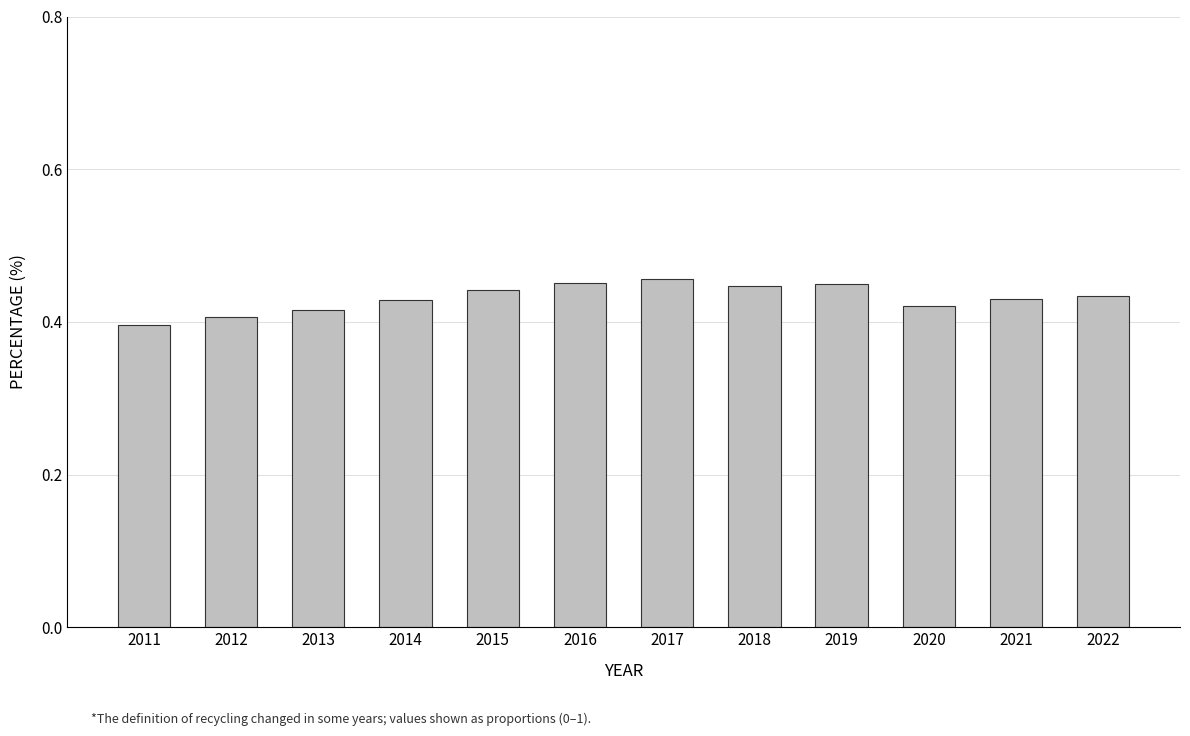

The chart shows a value of 0.7 at 2020. True or false?

False